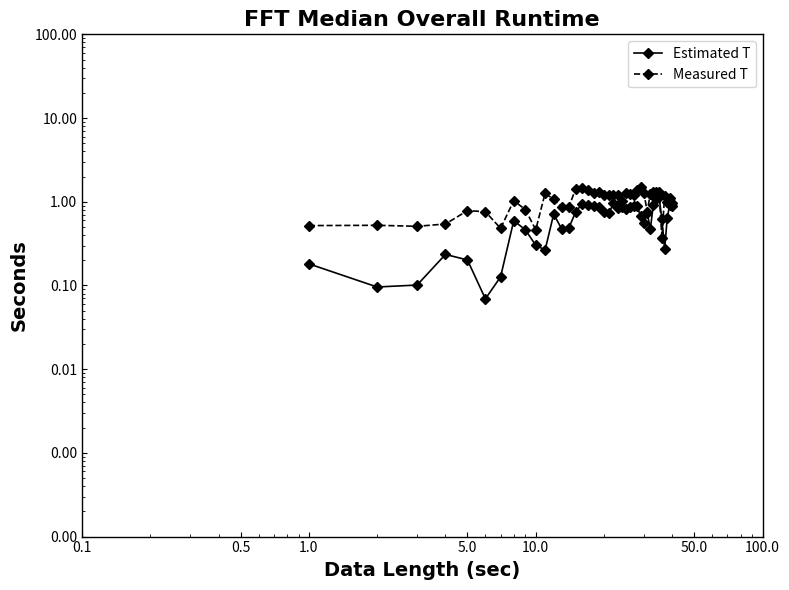

What is the highest value of the Measured T series?

1.5